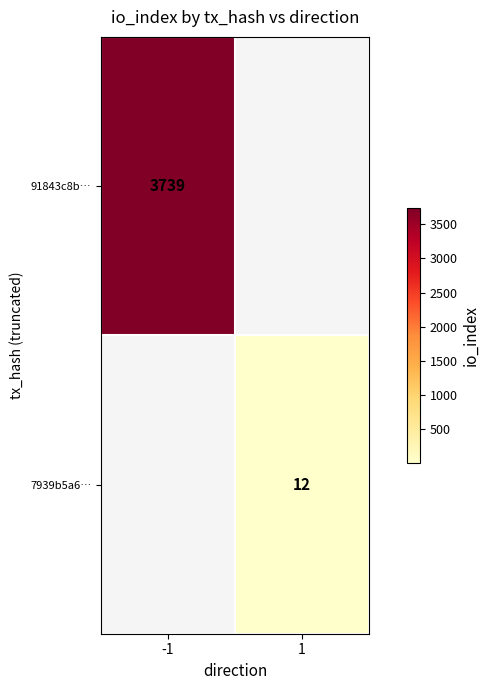

Which category has the lowest value across all series?

1